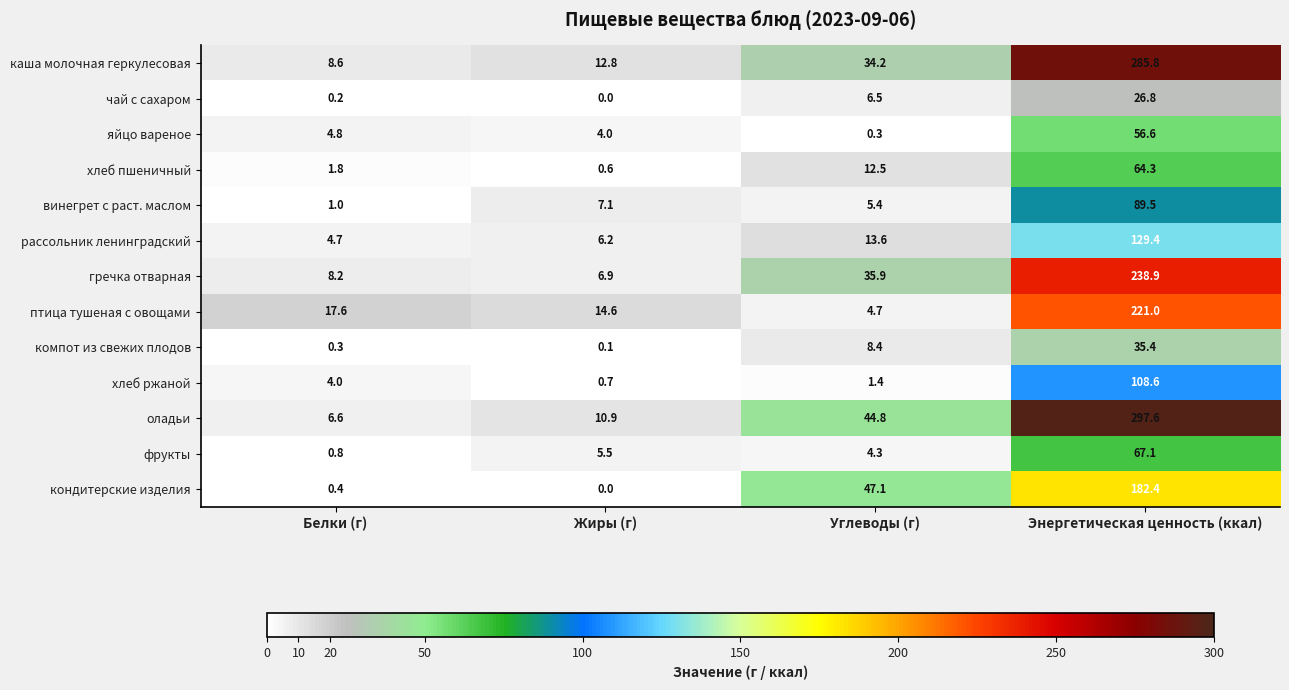

Which series changed the most between Углеводы (г) and Энергетическая ценность (ккал)?

оладьи